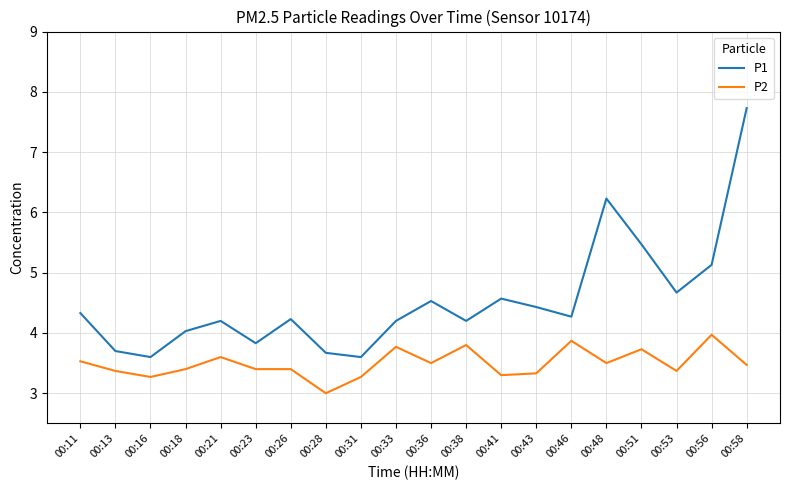

What is the spread (max minus min) of values at 00:58?

4.3